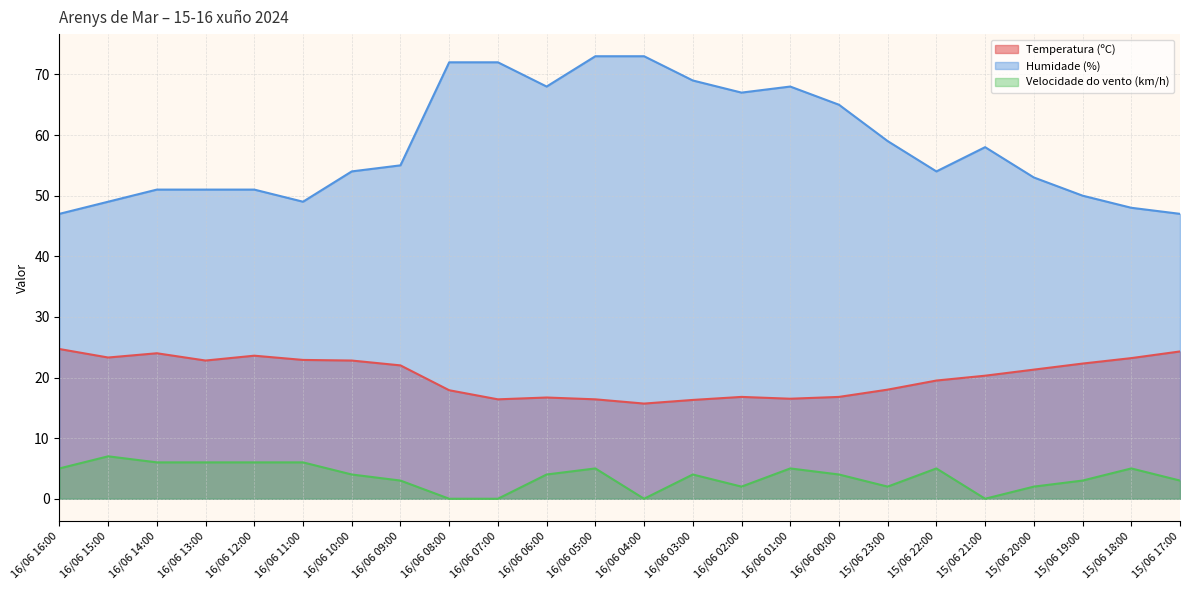

What is the spread (max minus min) of values at 16/06 06:00?

64.0